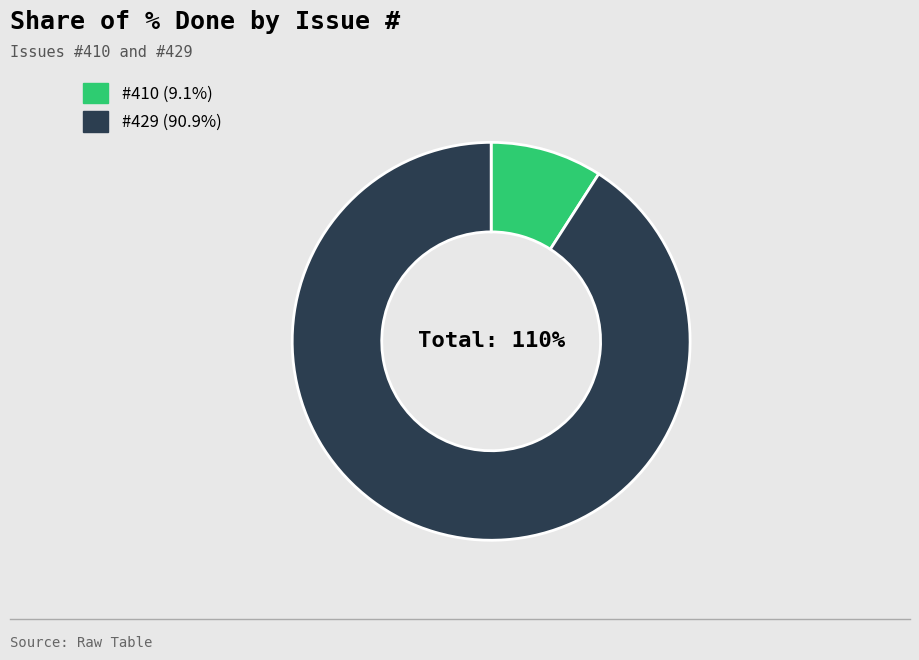

Which slice is the smallest?

410